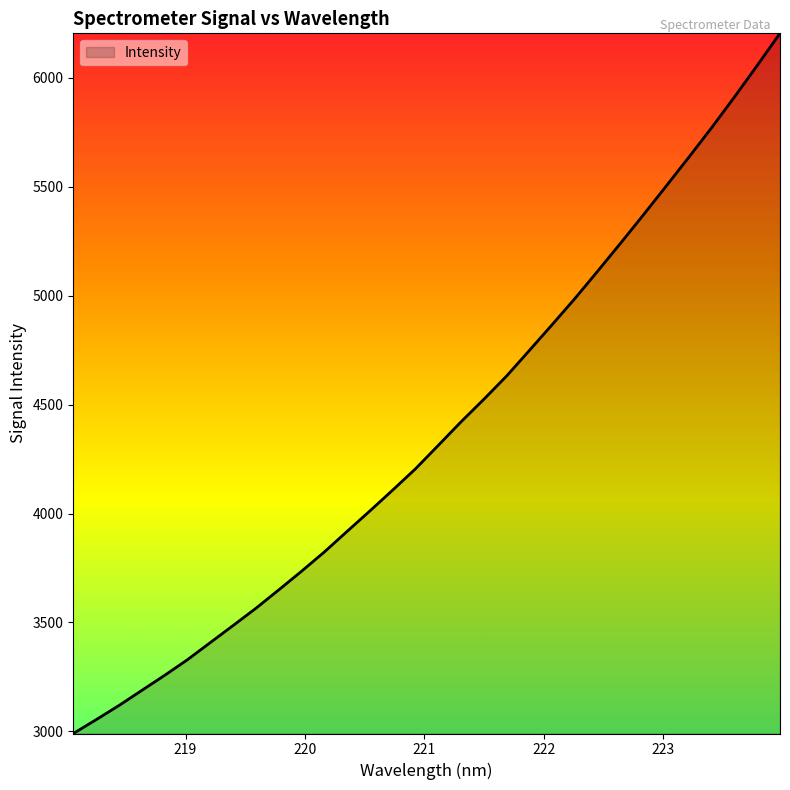

Reading left to right, extract all data points from this chart.

2990.1	3053.4	3118.5	3187.8	3256.9	3328.7	3407.2	3485.6	3564.8	3649.1	3734.7	3823.3	3918.0	4012.0	4107.7	4205.4	4313.0	4421.3	4524.8	4631.7	4749.3	4867.8	4988.0	5113.8	5241.4	5371.3	5503.4	5636.6	5772.1	5912.7	6057.7	6205.0